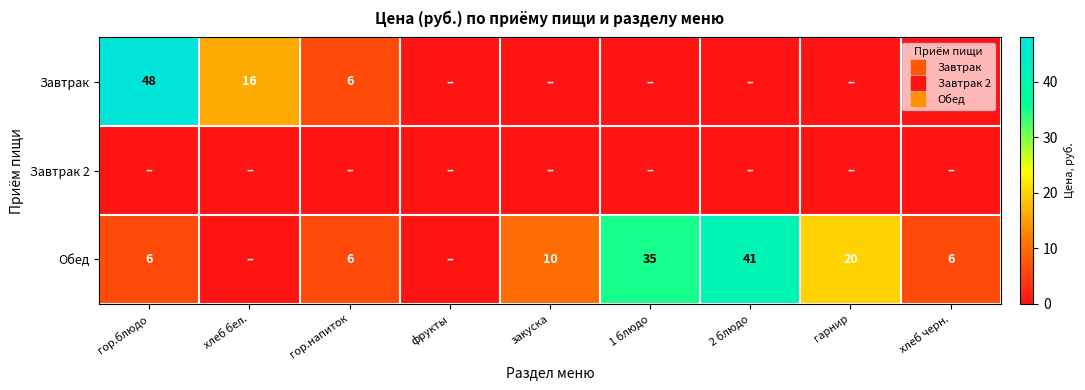

Is it true that Завтрак equals 23 at 2 блюдо?

False